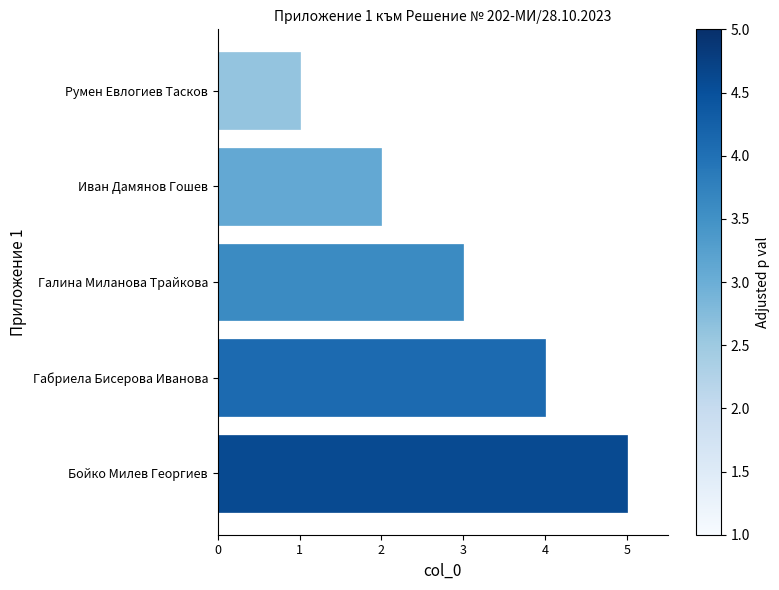

What is the change in value from Габриела Бисерова Иванова to Бойко Милев Георгиев?

+1